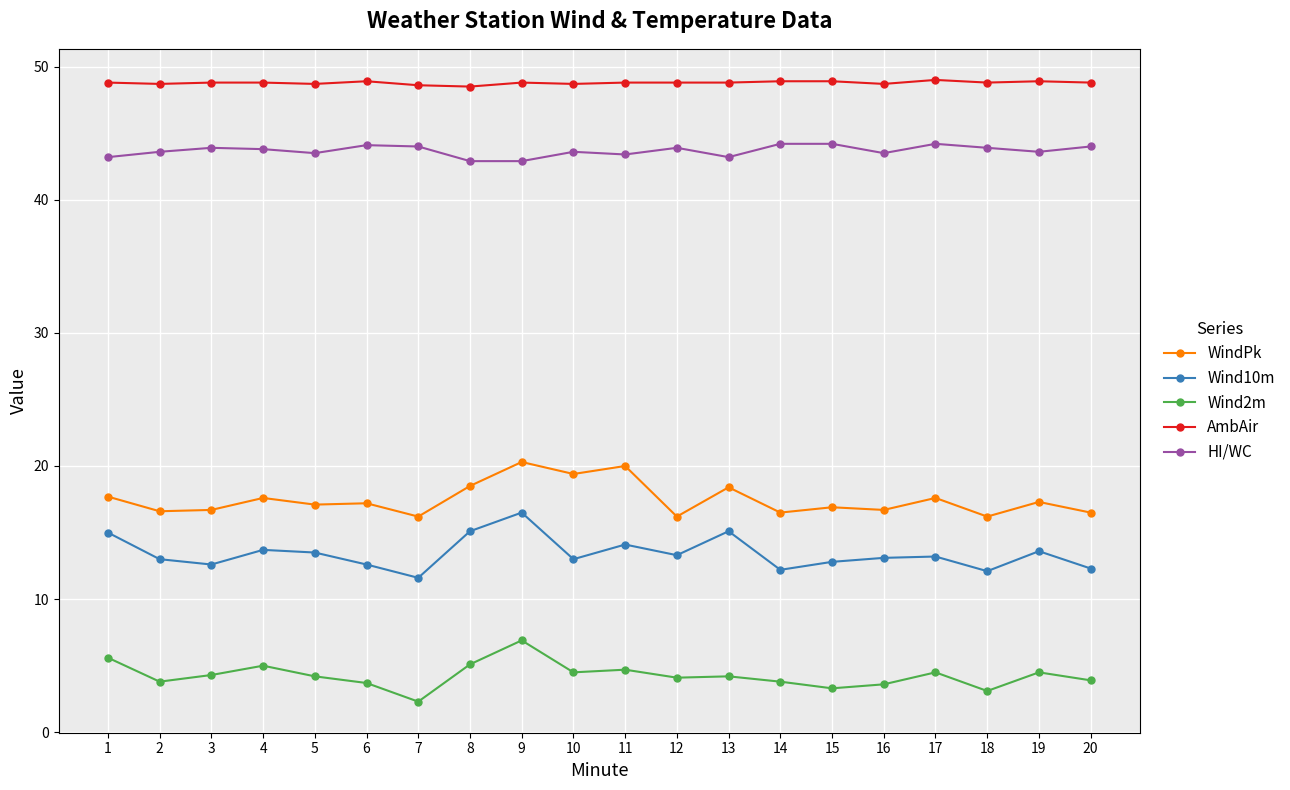

At which category does WindPk reach its first local peak?

4